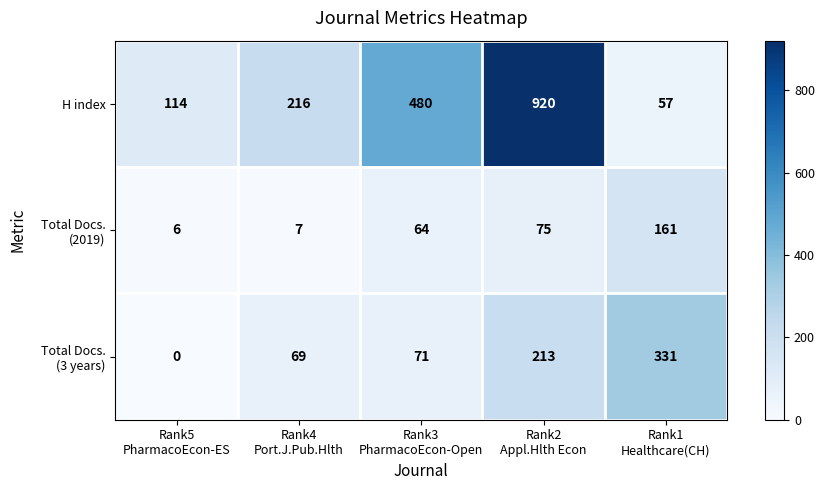

What is the maximum value shown in the chart?

920